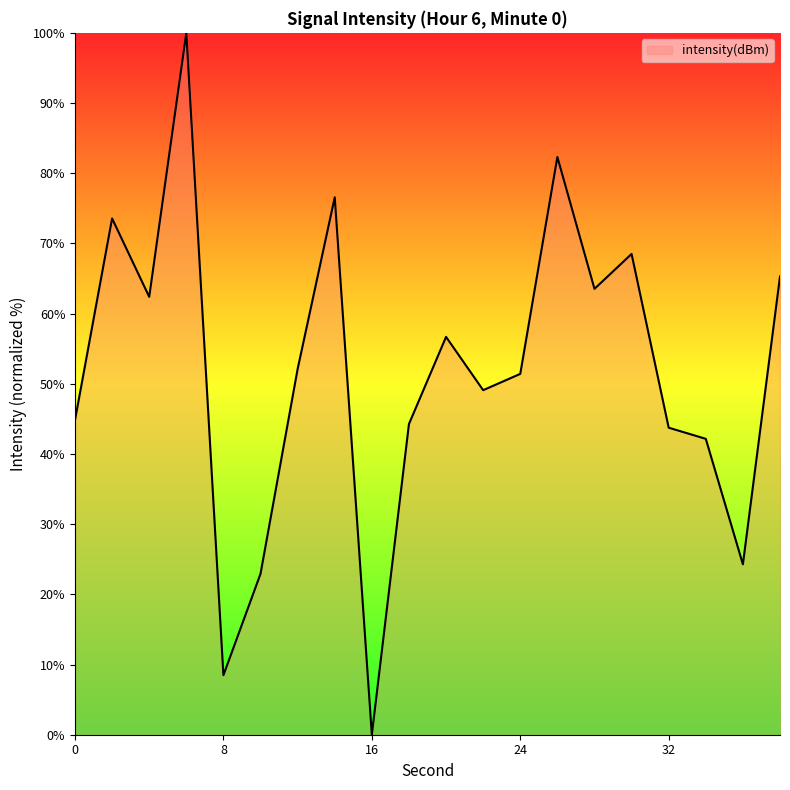

How many interior local valleys (lower than both neighbors) does the data have?

6